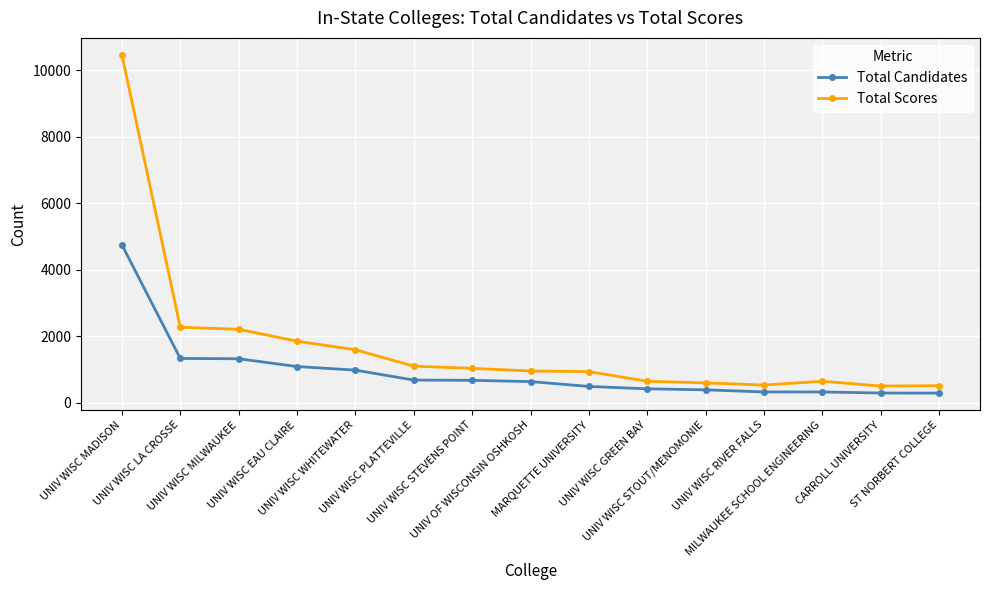

Which series has the largest total across all categories?

Total Scores